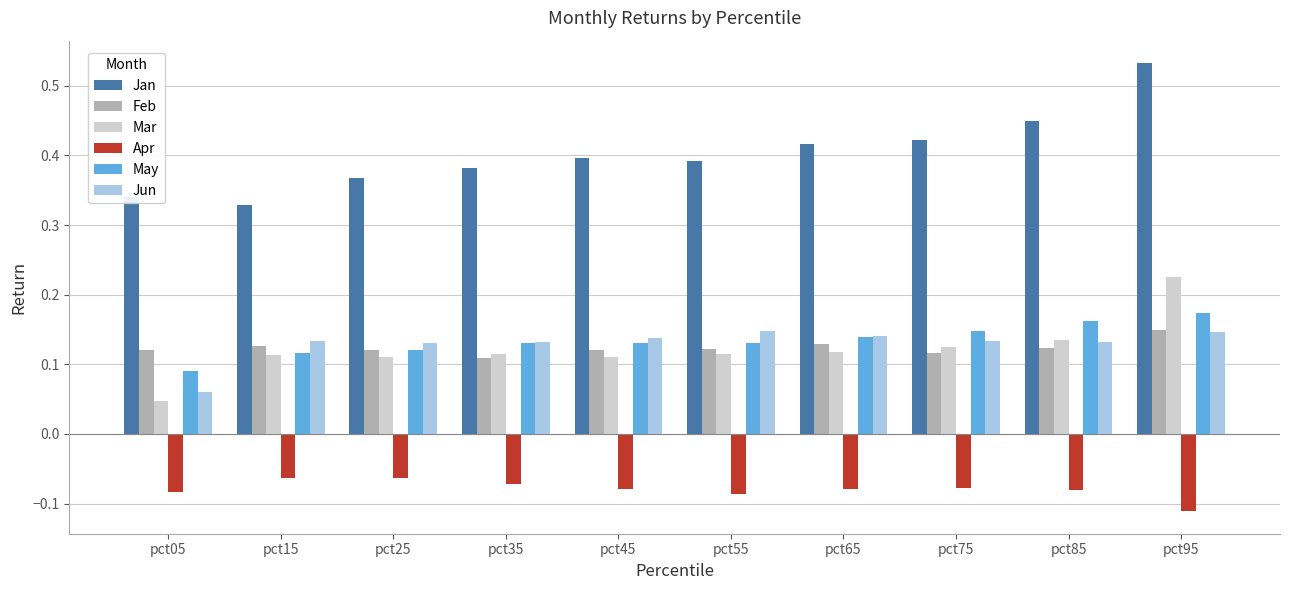

The Jan series shows 0.1 at pct05. True or false?

False